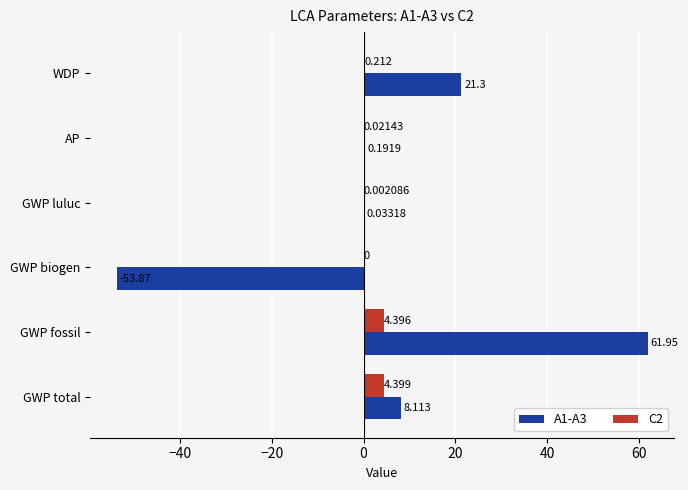

What is the greatest value displayed?

62.0